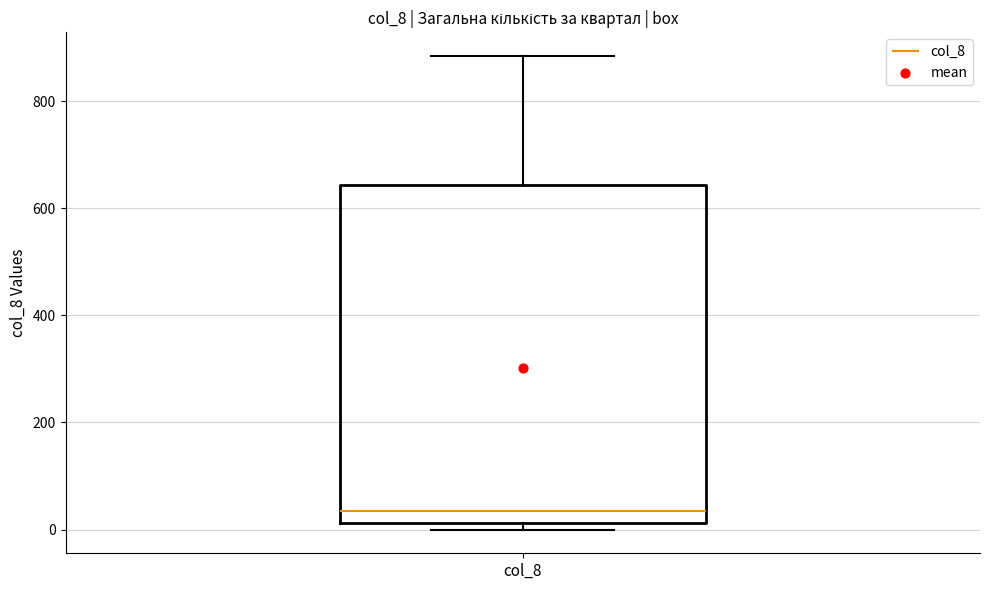

Transcribe this box plot: give where the median line is, the range the box spans, and where the two whiskers end, as read against the y-axis. The values are not printed on the chart, so give them approximately, as read against the axis.

median 40, box 20 to 640, whiskers 0 to 880